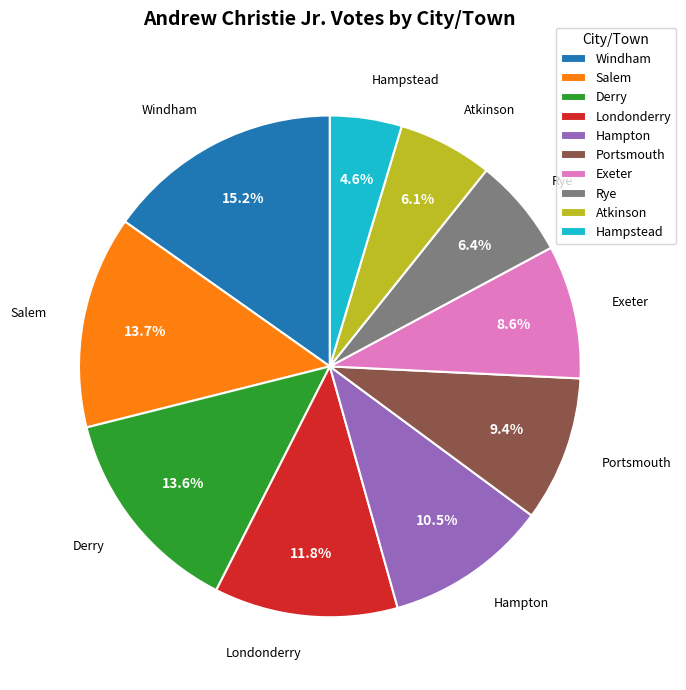

Does any single category account for the majority?

No